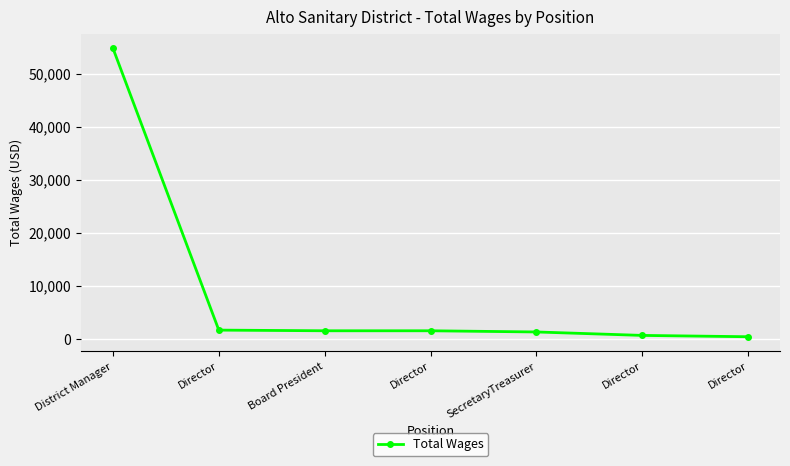

True or false: there are more than 1 points higher than both neighbors.

False